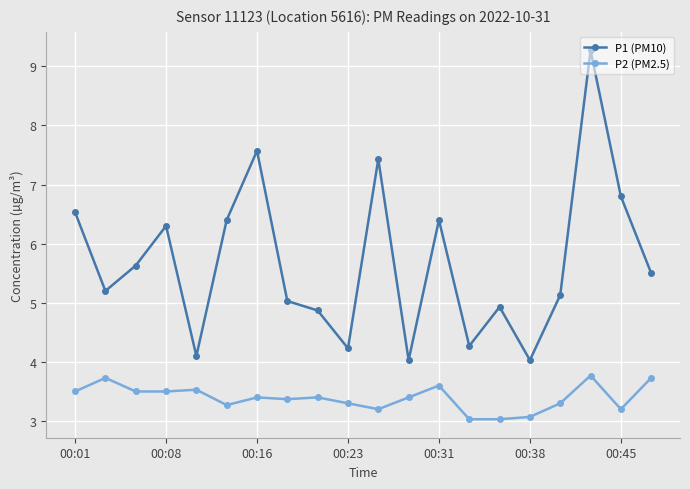

What is the minimum value for P1 (PM10)?

4.0